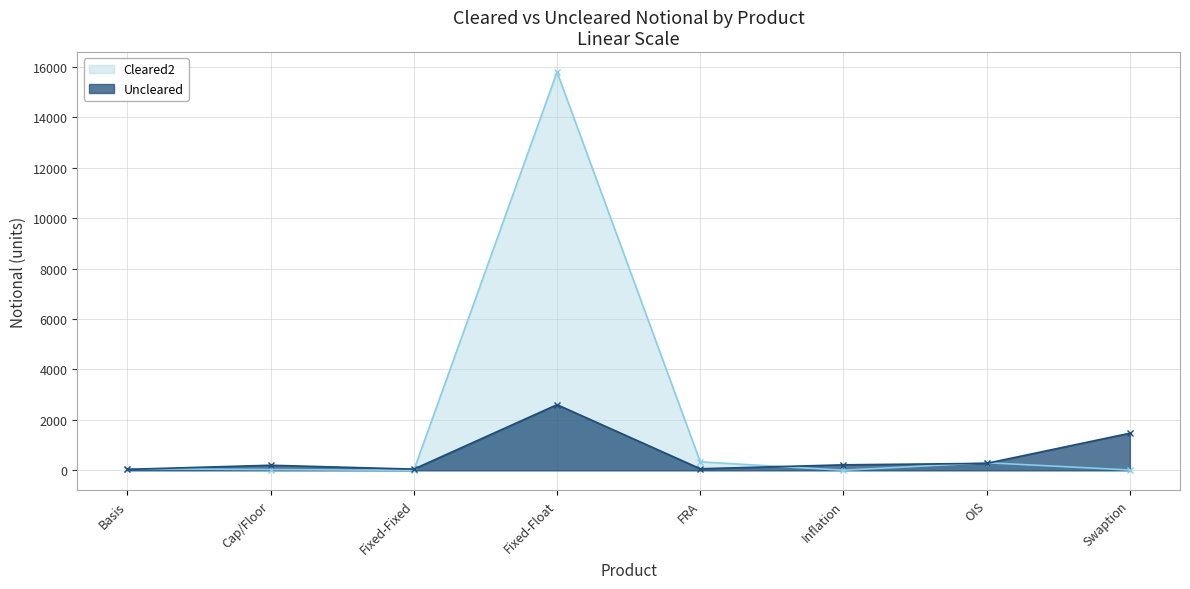

Rank the series by their average value, from lowest to highest.

Uncleared, Cleared2